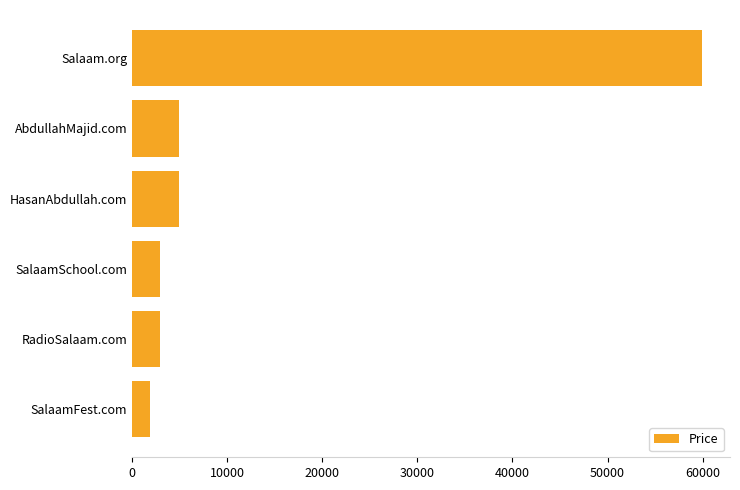

Between HasanAbdullah.com and RadioSalaam.com, which is larger?

HasanAbdullah.com